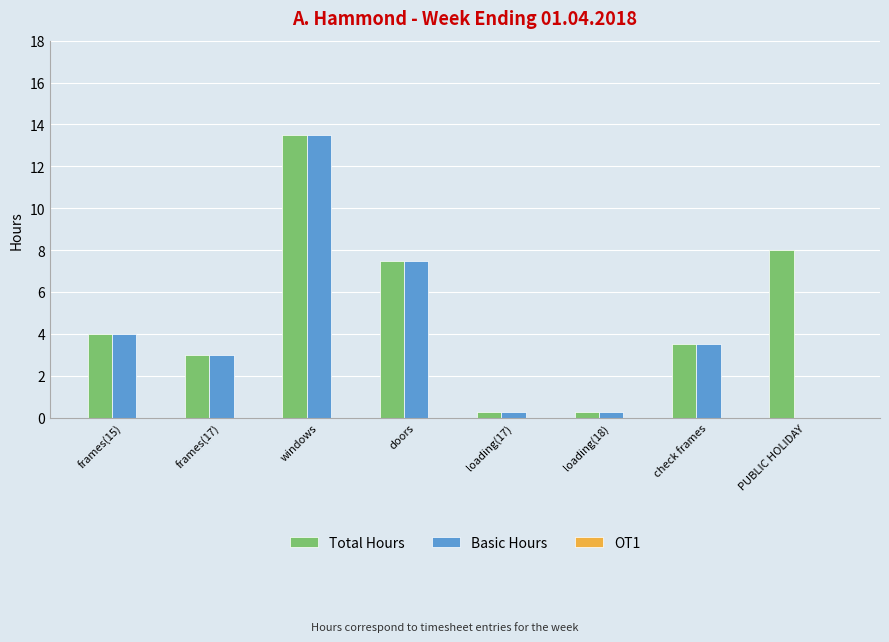

What is the sum of the Basic Hours values at frames(17) and frames(15)?

7.0